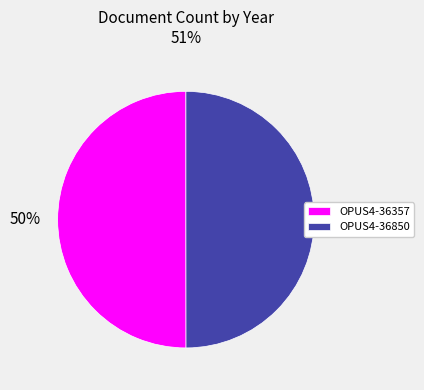

Count the number of slices in the pie.

2